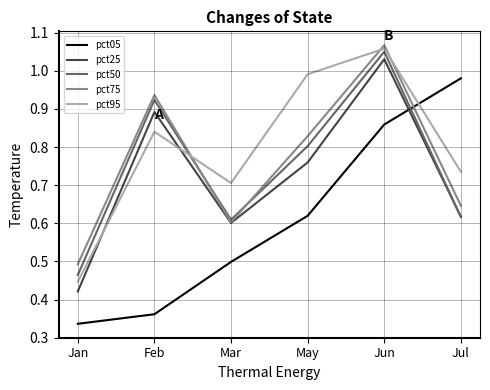

Does the chart have visible grid lines?

Yes